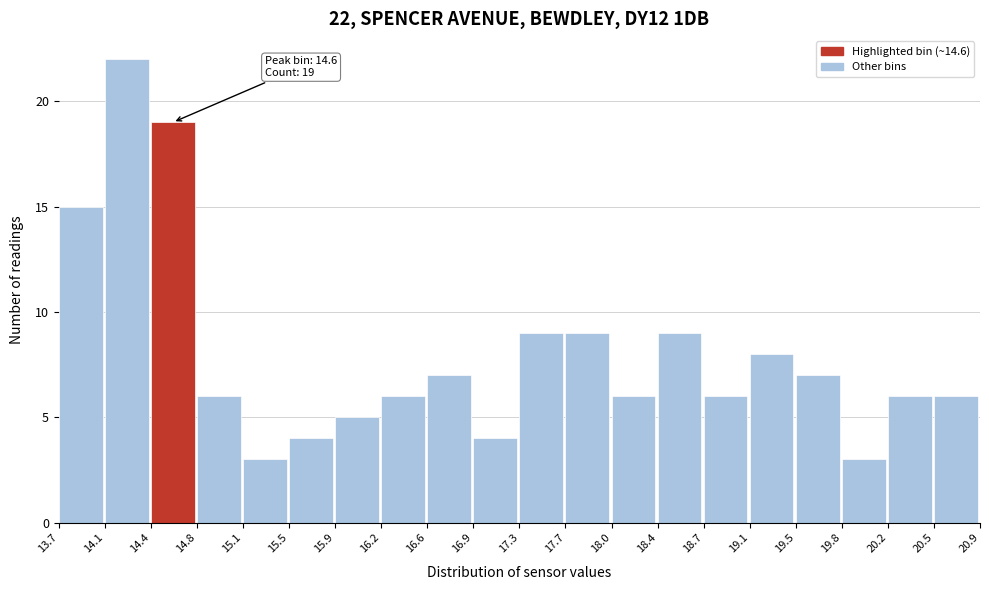

Which range on the x-axis has the tallest bar?

14.1 to 14.4